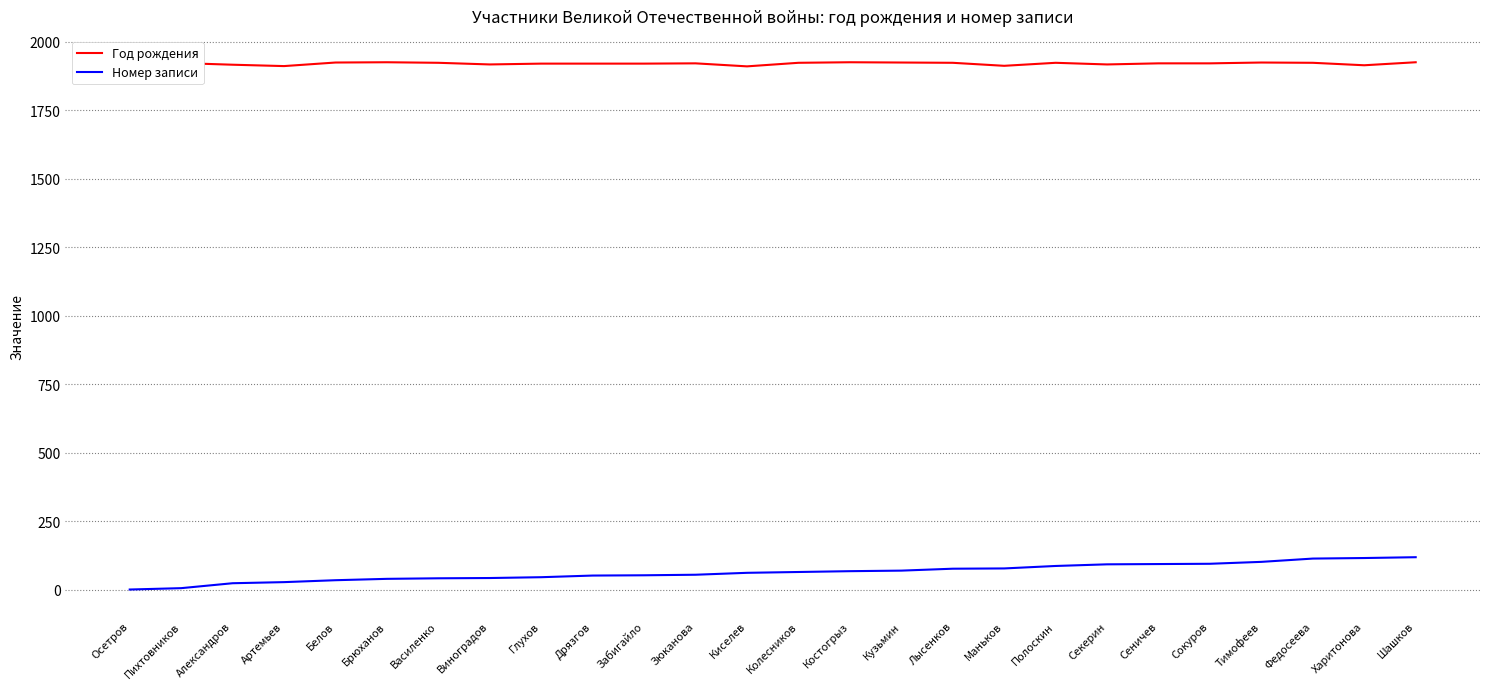

The value of Год рождения at Зюканова is 2592. True or false?

False